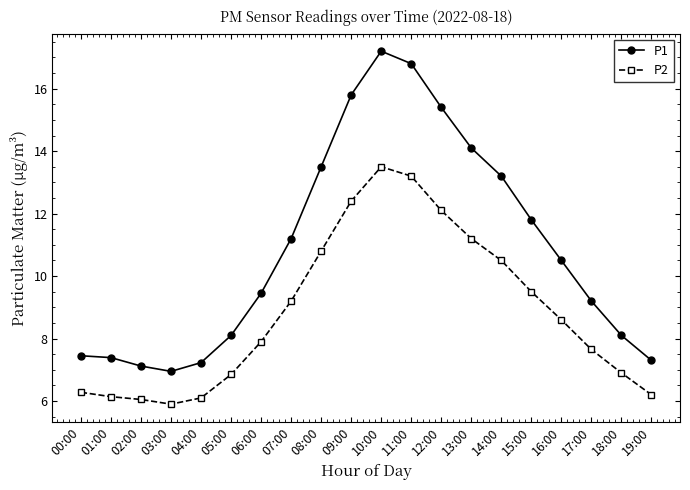

The value of P2 at 05:00 is 11.3. True or false?

False